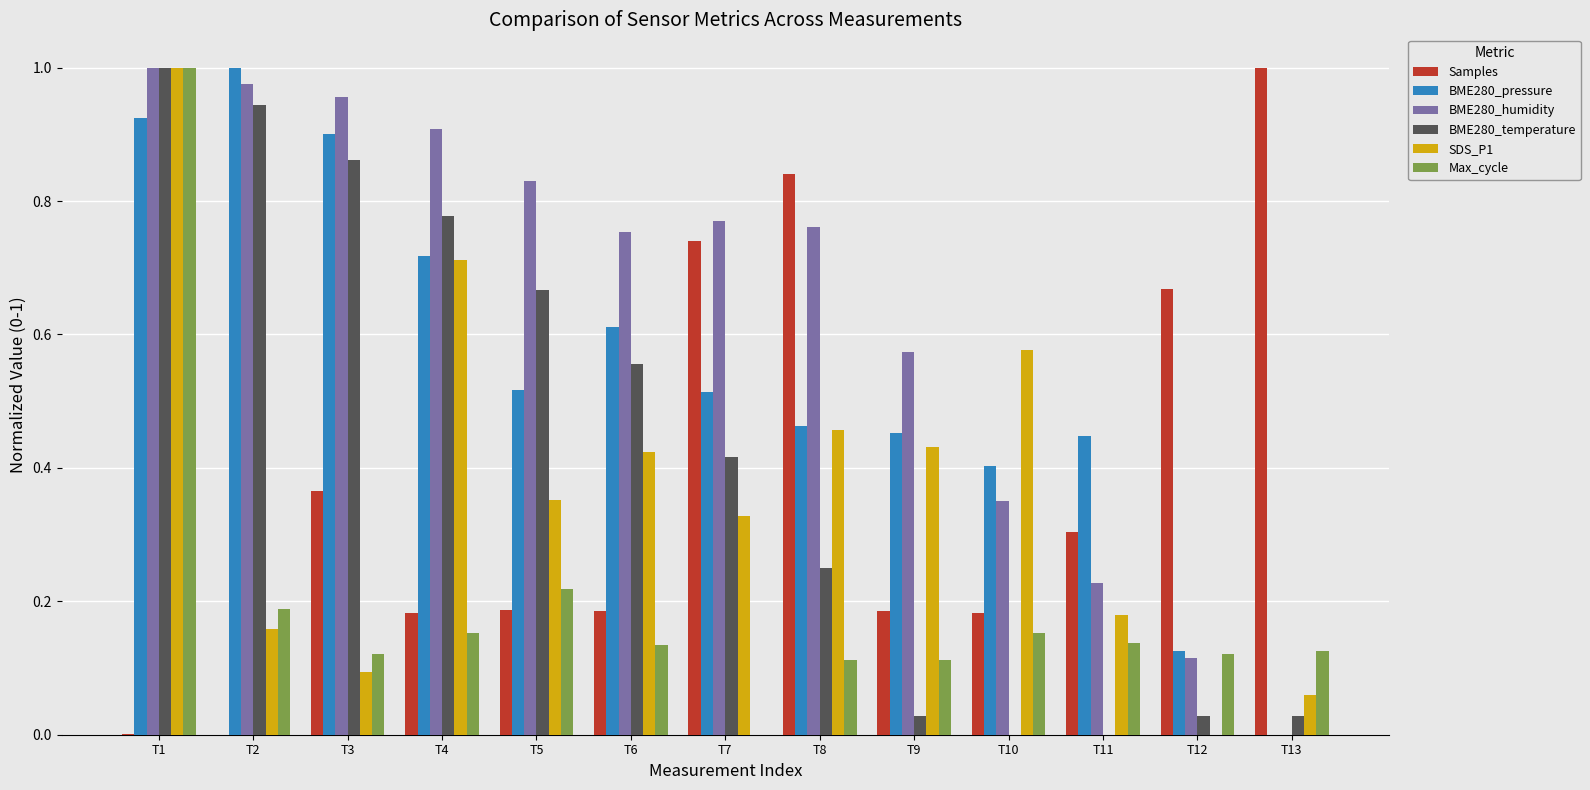

What are all the series names shown in the legend?

Samples, BME280_pressure, BME280_humidity, BME280_temperature, SDS_P1, Max_cycle